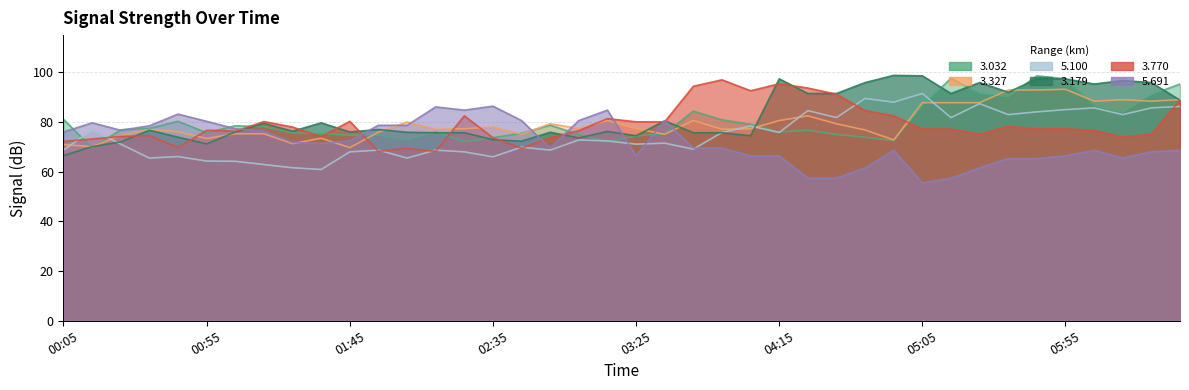

Which has a higher value, 03:25 or 03:55?

03:55